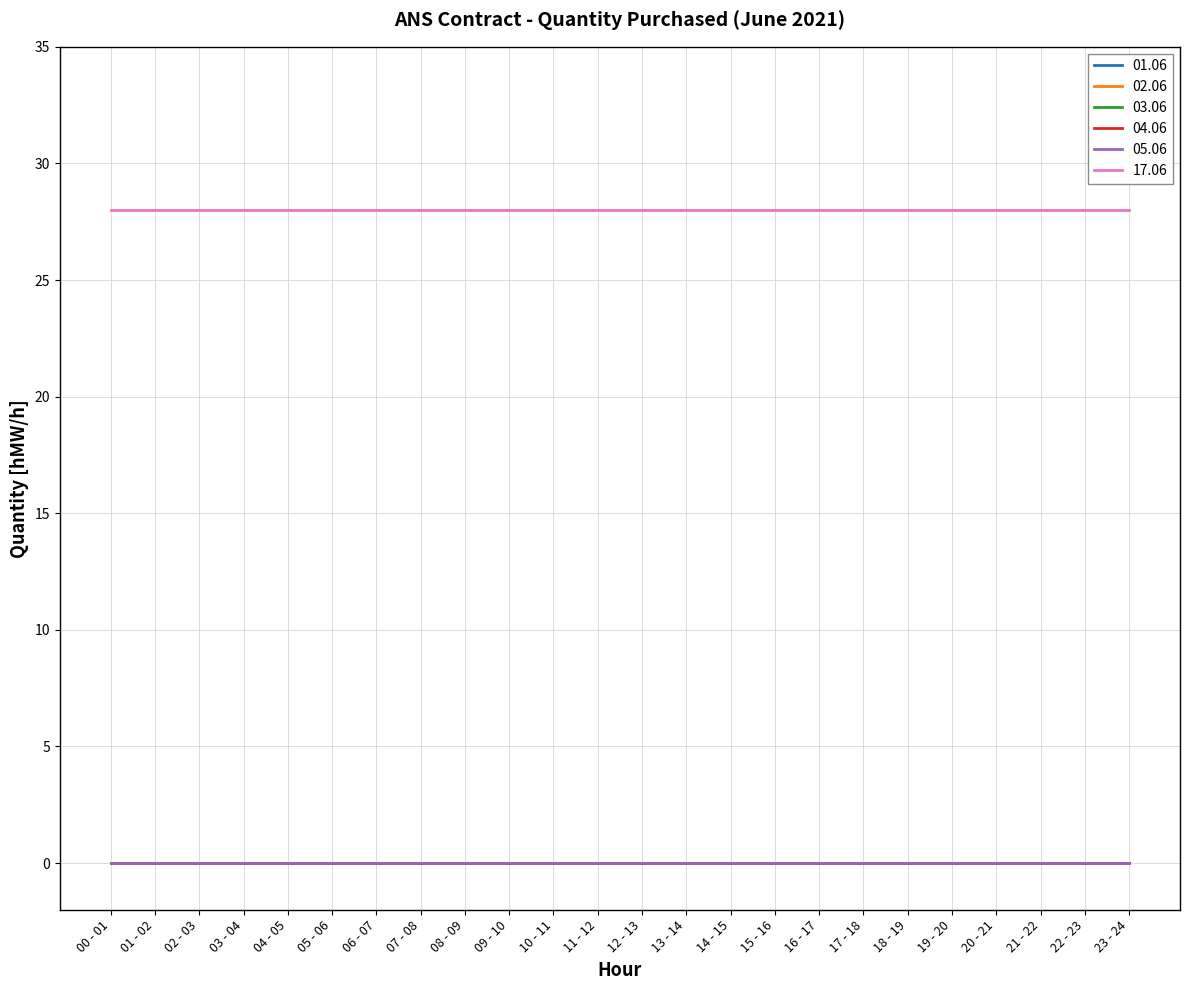

At which label does 01.06 reach its minimum?

00 - 01